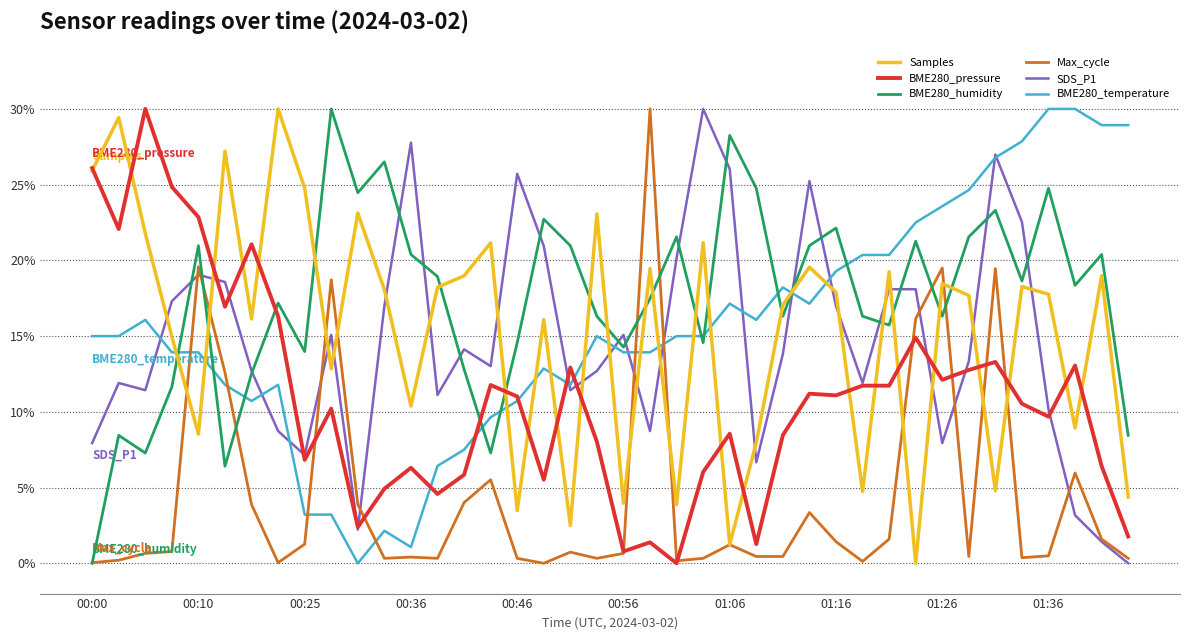

True or false: BME280_humidity and BME280_pressure intersect in this chart.

True